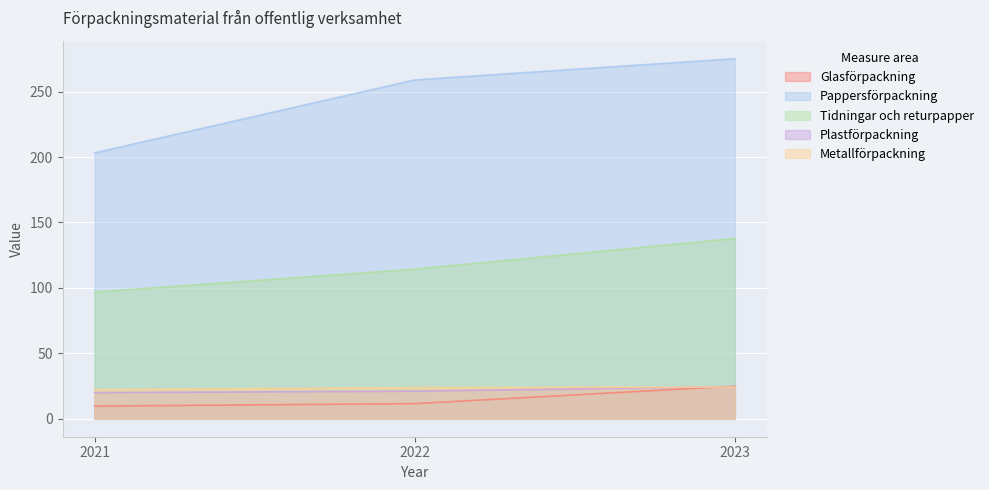

How many categories are shown in the chart?

3